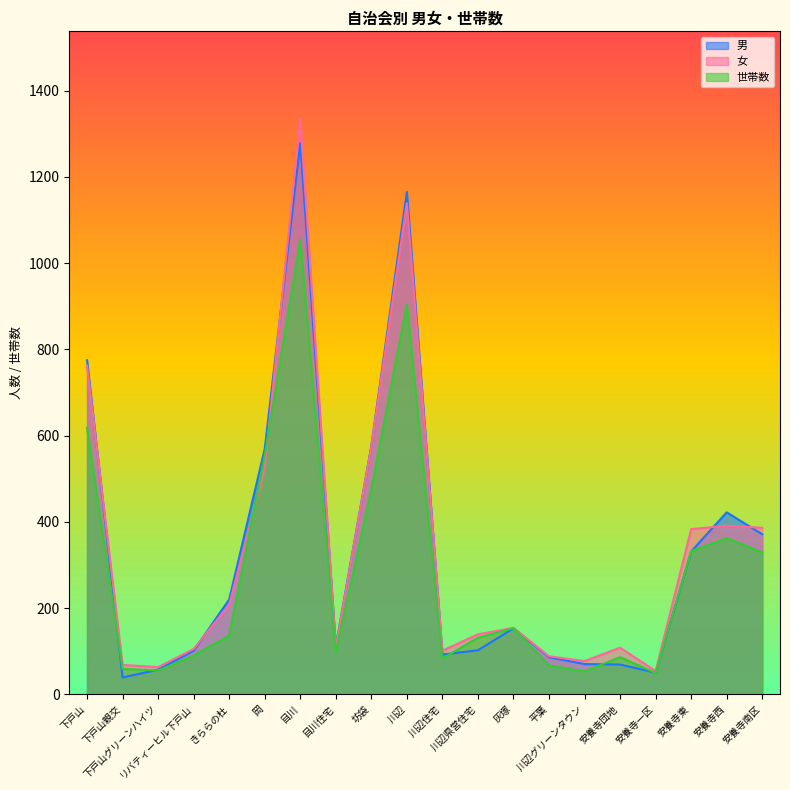

At how many categories does at least one series exceed 534?

5